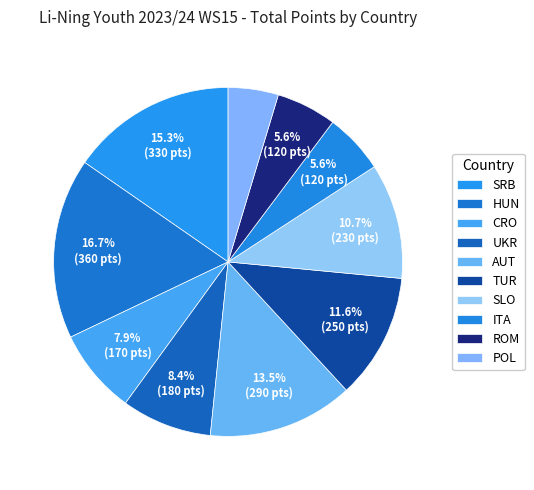

Is it true that TUR is 12% of the pie?

True